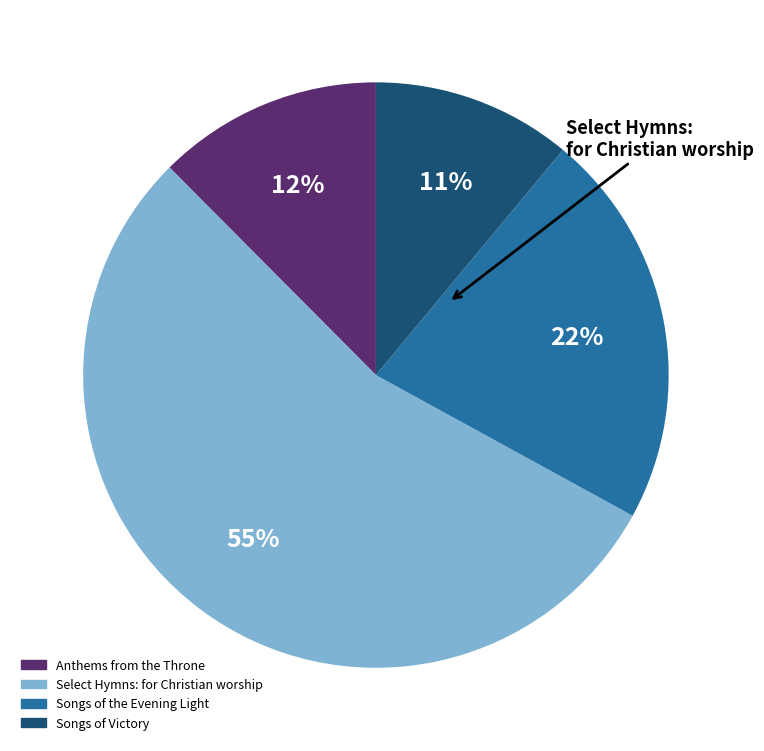

How many segments does this pie chart have?

4